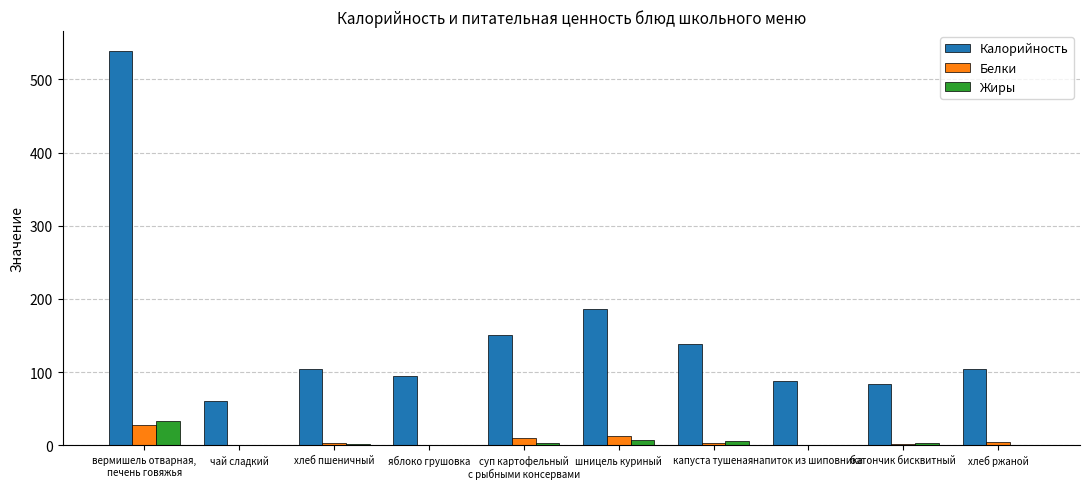

The Калорийность series shows 16.5 at чай сладкий. True or false?

False